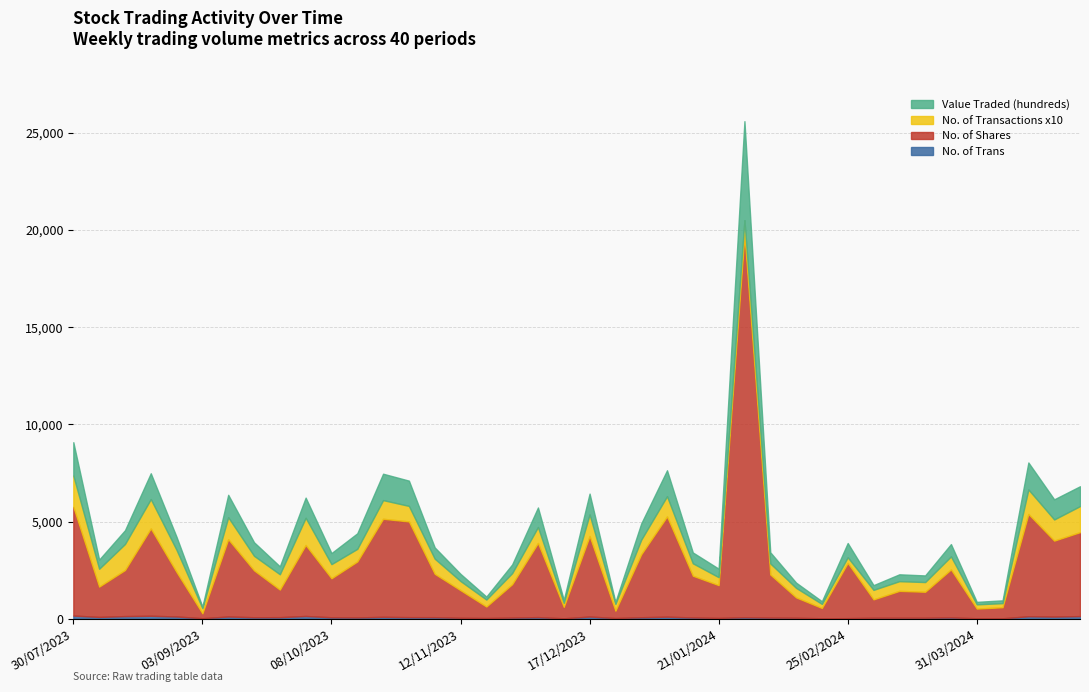

How many interior local peaks does the Value Traded (hundreds) series have?

12